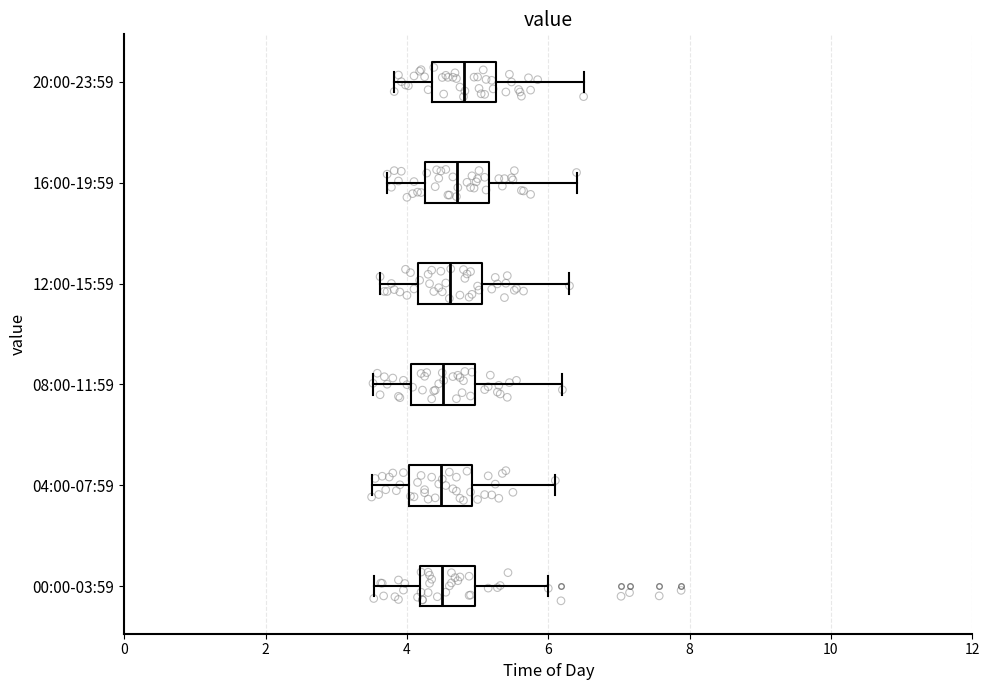

Reading bottom to top, read every box against the x-axis: the position of its median line, the range the box covers, and the ends of its whiskers. The values are not printed on the chart, so give them approximately, as read against the axis.

00:00-03:59: median 4.4, box 4.2 to 5.0, whiskers 3.6 to 6.0
04:00-07:59: median 4.4, box 4.0 to 5.0, whiskers 3.6 to 6.2
08:00-11:59: median 4.6, box 4.0 to 5.0, whiskers 3.6 to 6.2
12:00-15:59: median 4.6, box 4.2 to 5.0, whiskers 3.6 to 6.4
16:00-19:59: median 4.8, box 4.2 to 5.2, whiskers 3.8 to 6.4
20:00-23:59: median 4.8, box 4.4 to 5.2, whiskers 3.8 to 6.6